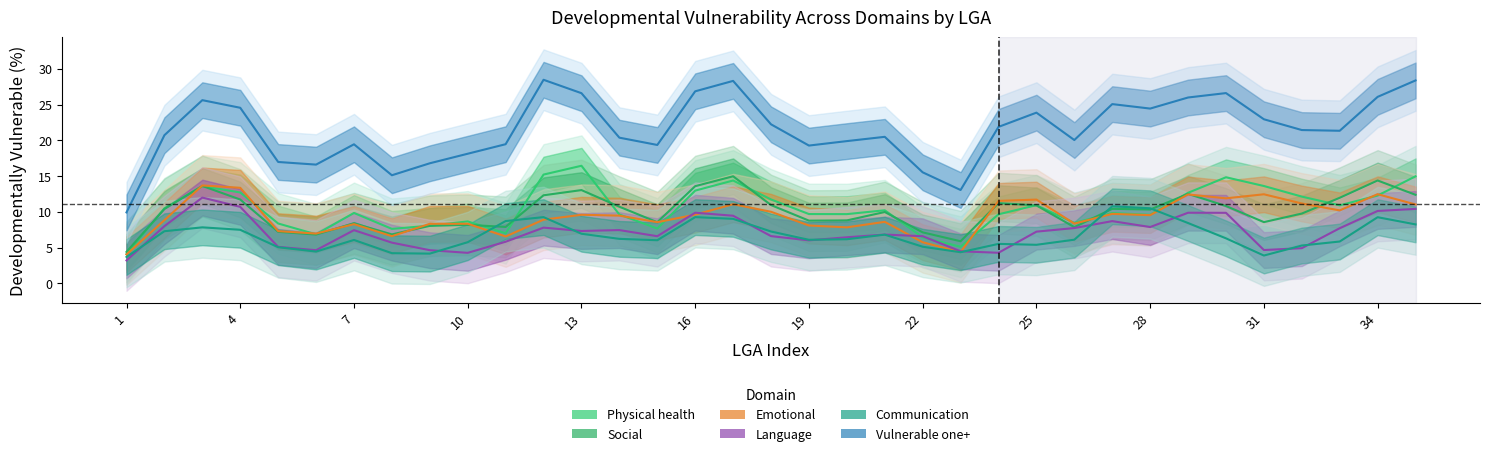

What is the value of the Communication point at the 18th from the left?

7.3